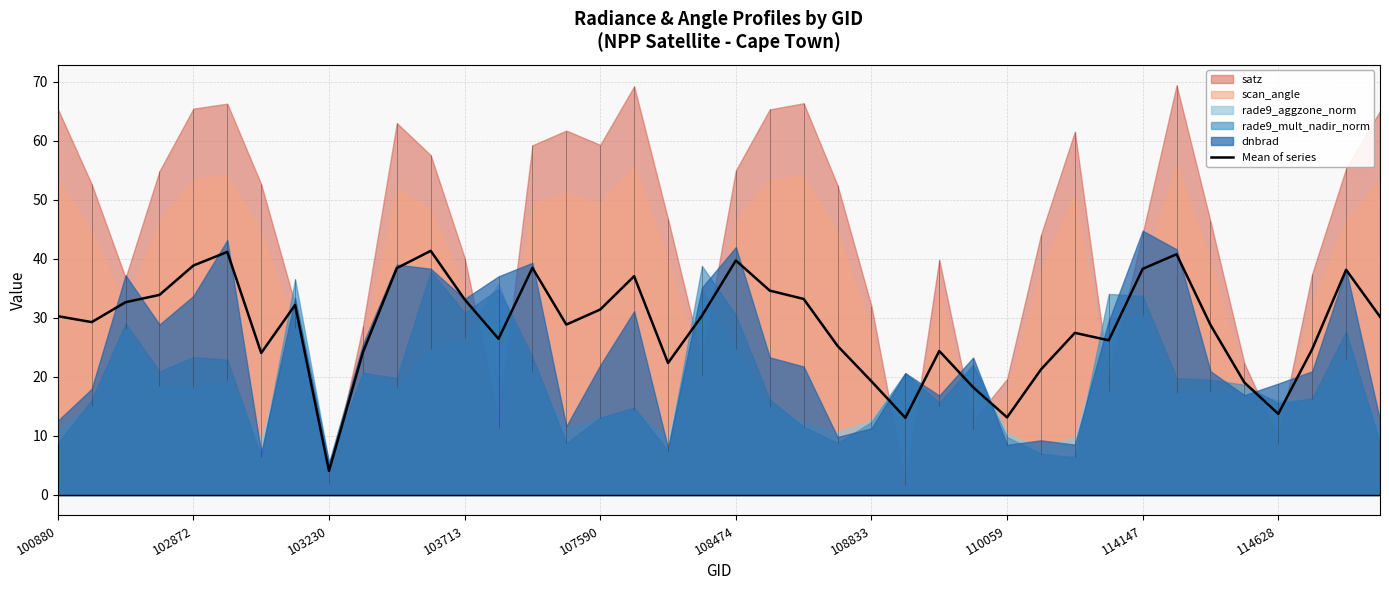

The value of Mean of series at 108474 is 39.7. True or false?

True